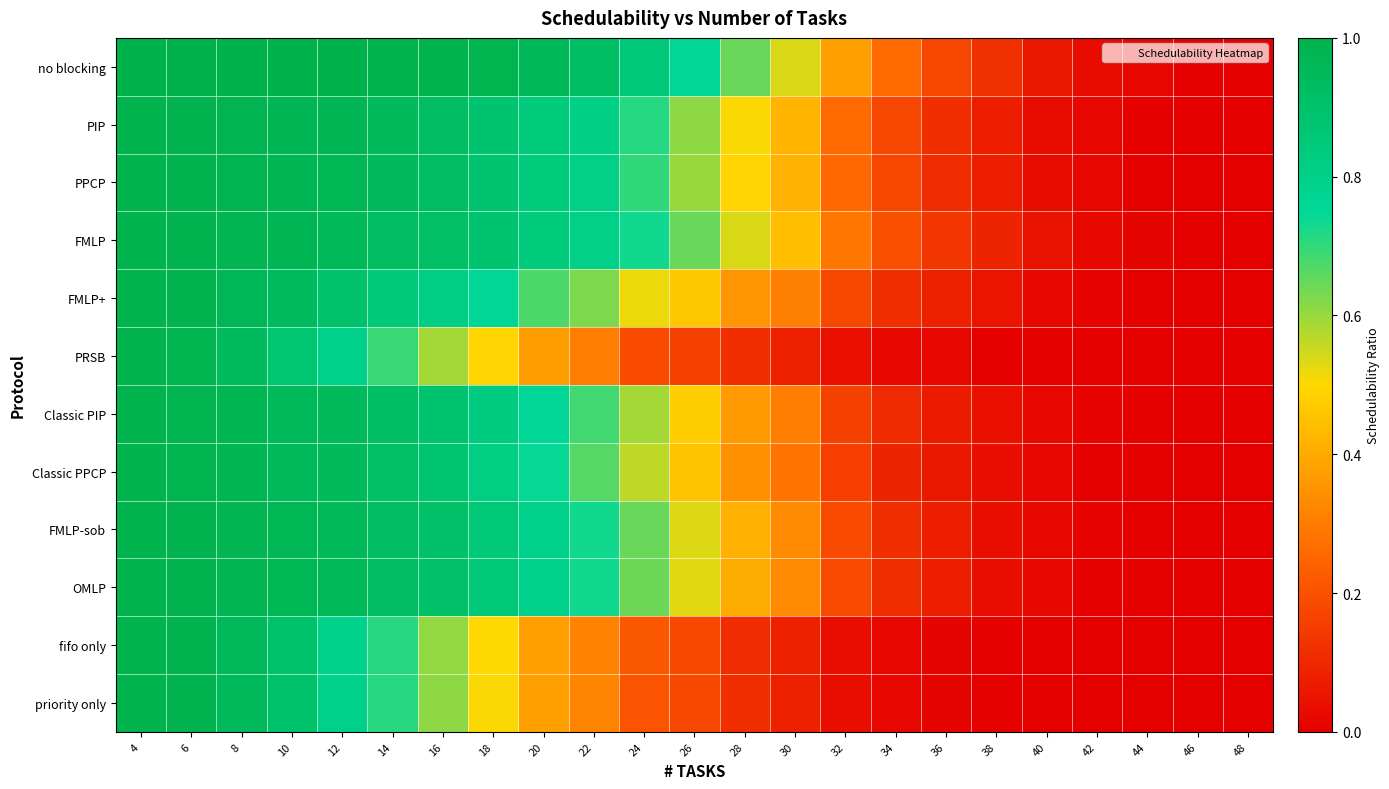

Between 10 and 44, which is larger?

10